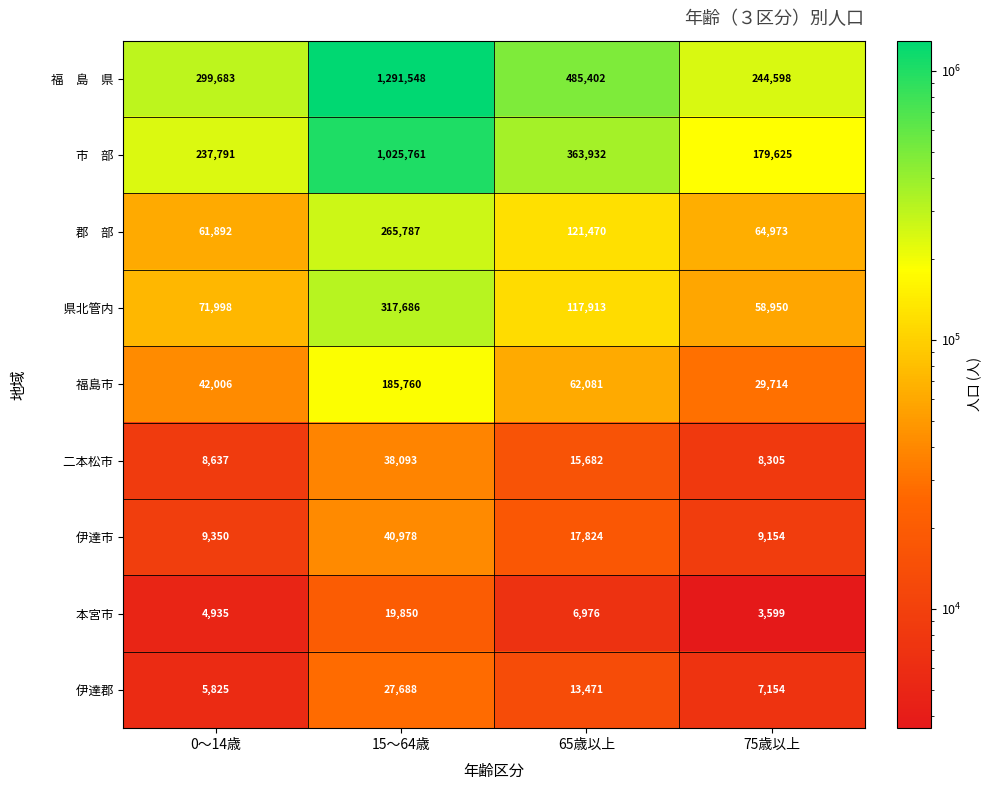

What is the spread (max minus min) of values at 15～64歳?

1271698